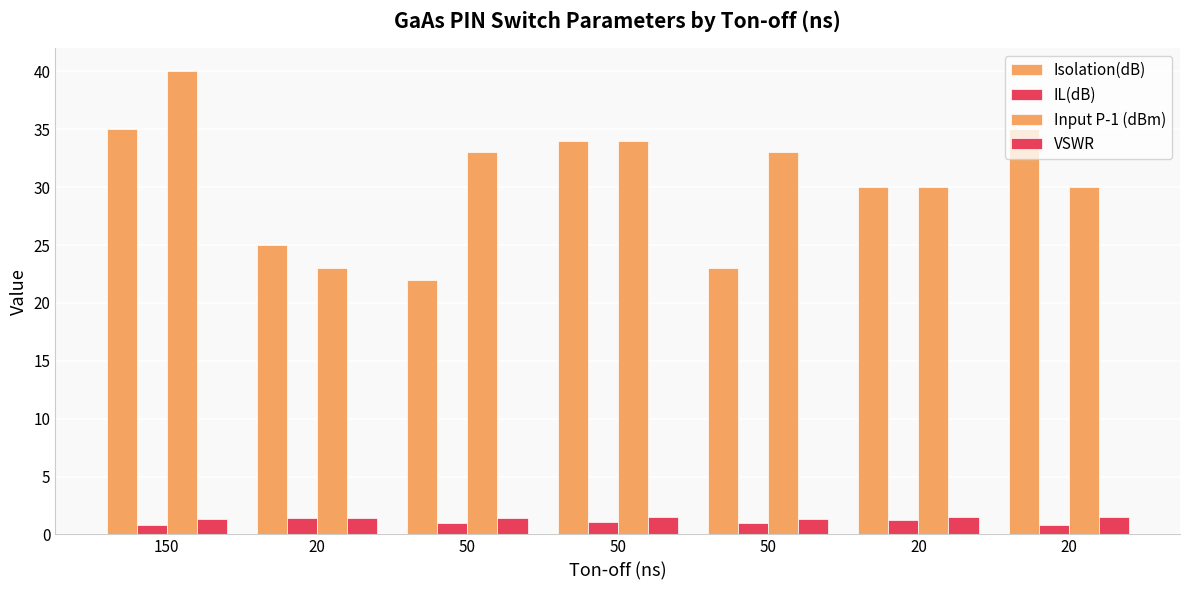

Rank the series at 50 from lowest to highest value.

IL(dB), VSWR, Isolation(dB), Input P-1 (dBm)